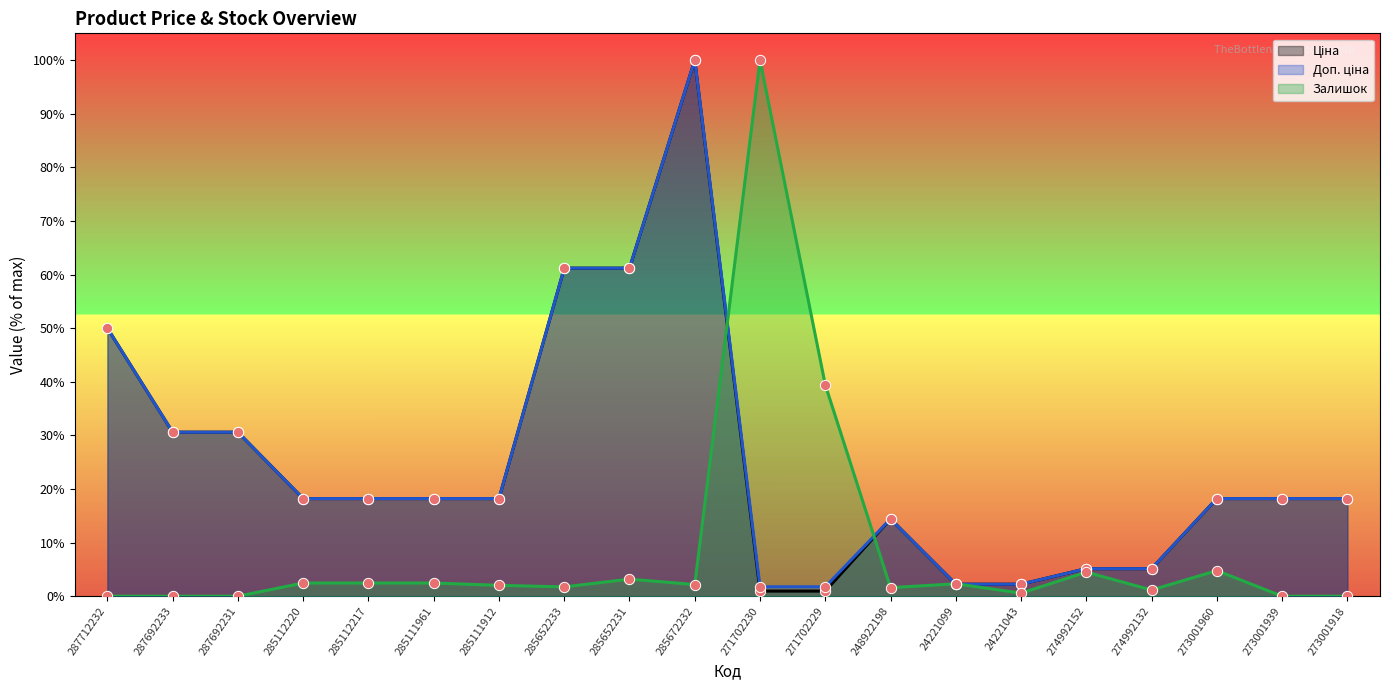

What are all the series names shown in the legend?

Ціна, Доп. ціна, Залишок